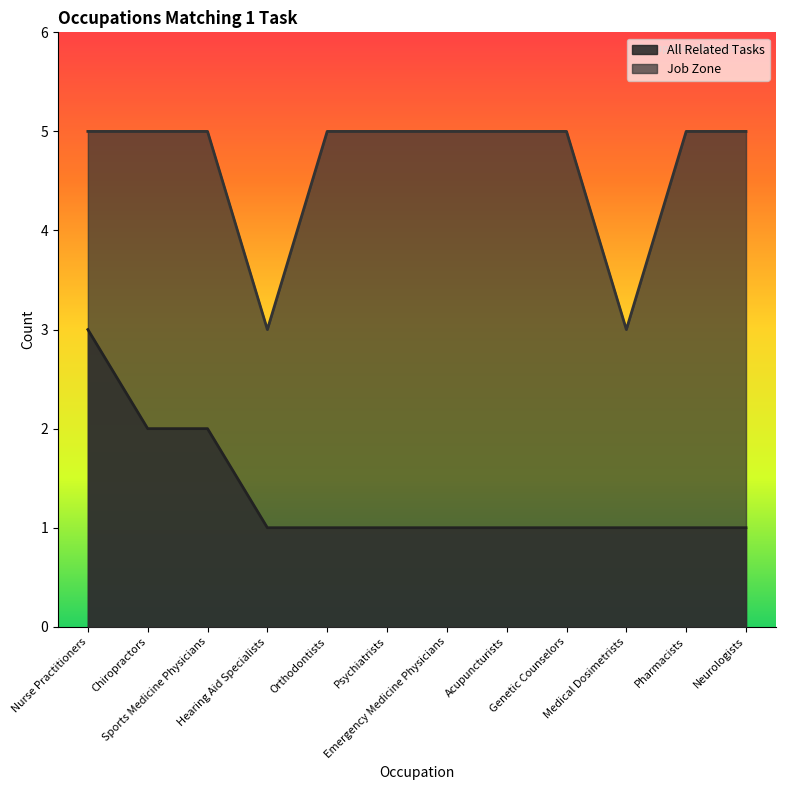

The value of All Related Tasks at Neurologists is 1. True or false?

True